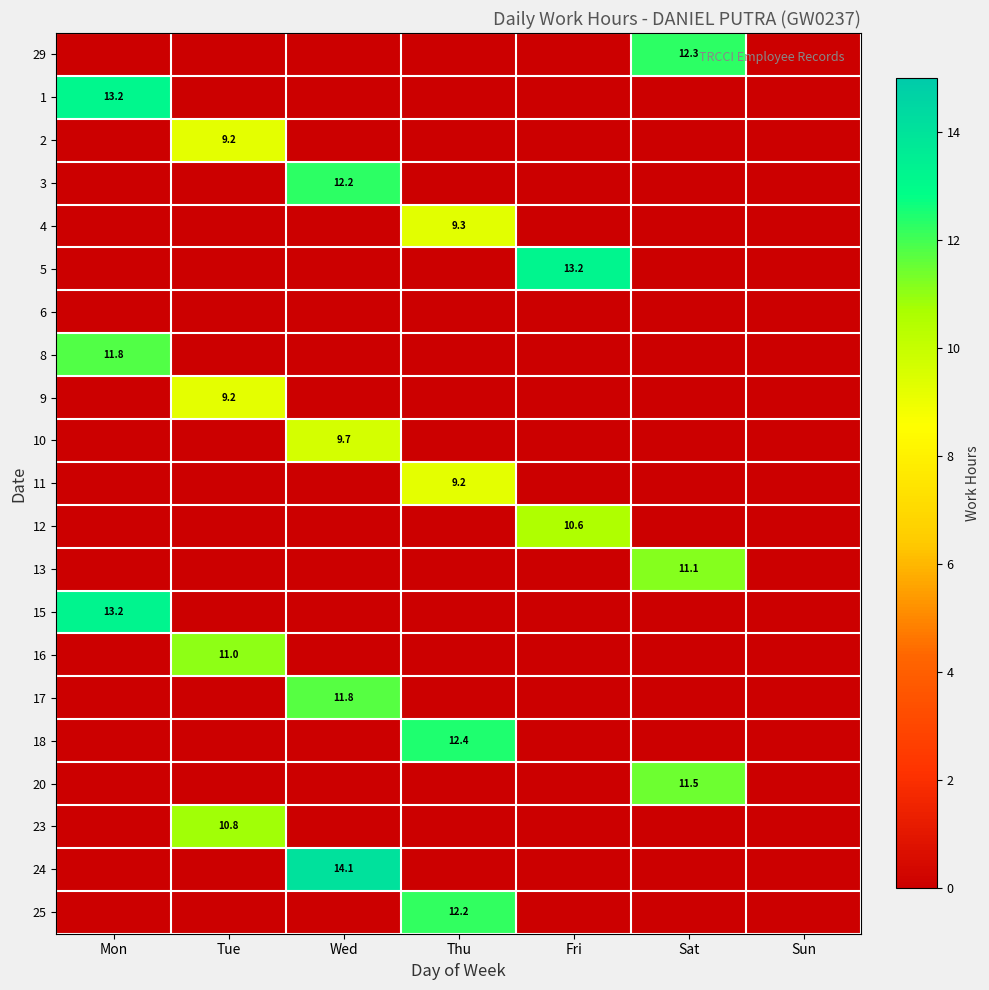

Is it true that 20 equals 11.5 at Sat?

True